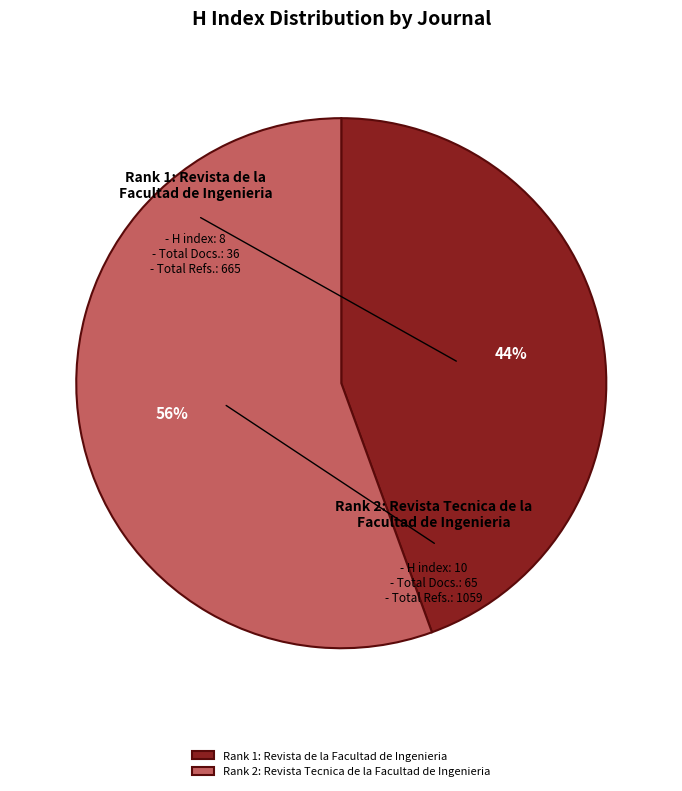

What is the smallest slice in the pie chart?

Revista de la Facultad de Ingenieria (Rank 1)